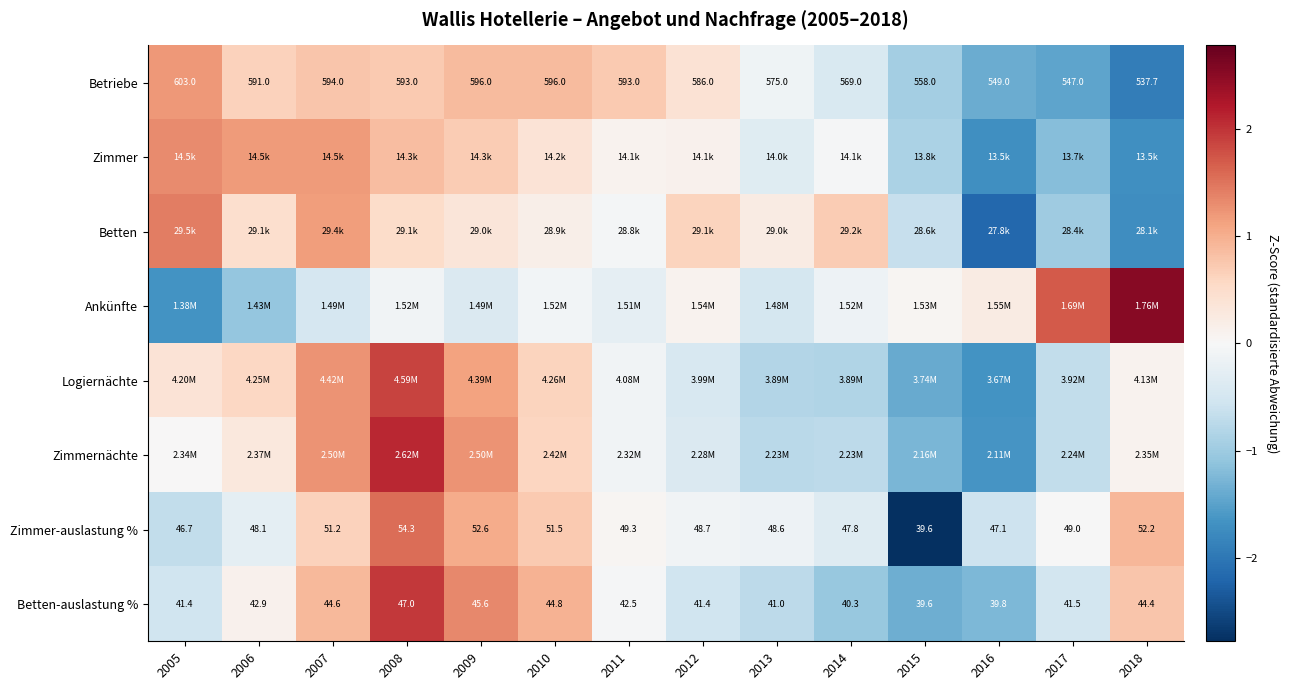

The value of Logiernächte at 2017 is -1.0. True or false?

False